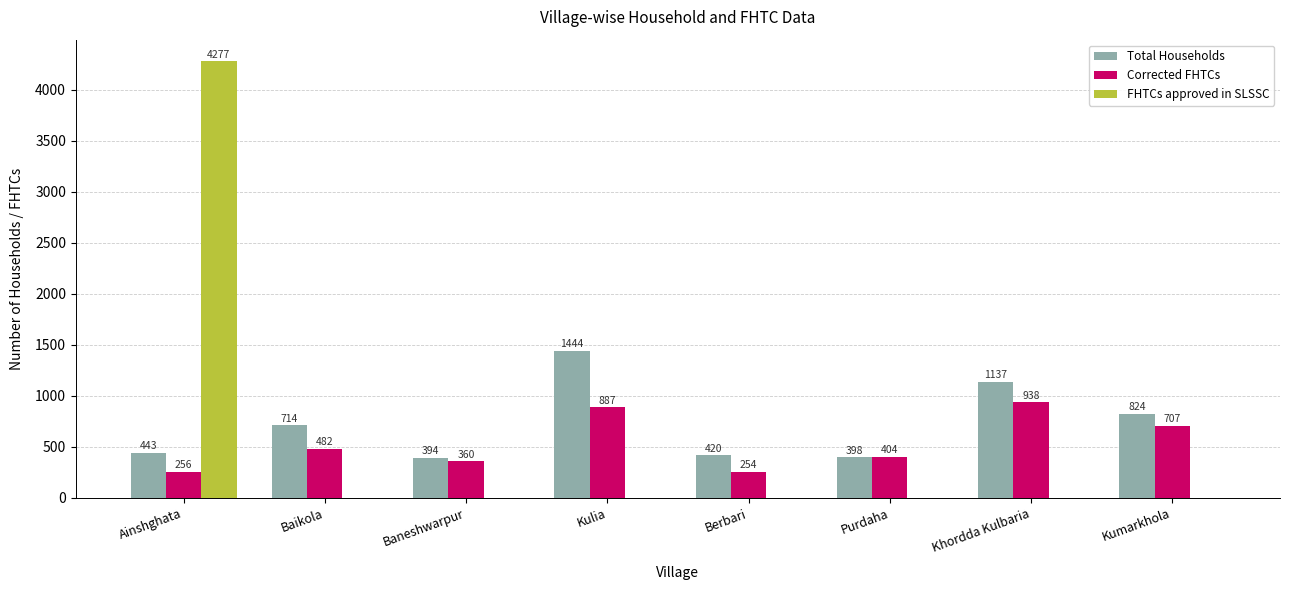

Which category has the highest value in the FHTCs approved in SLSSC series?

Ainshghata